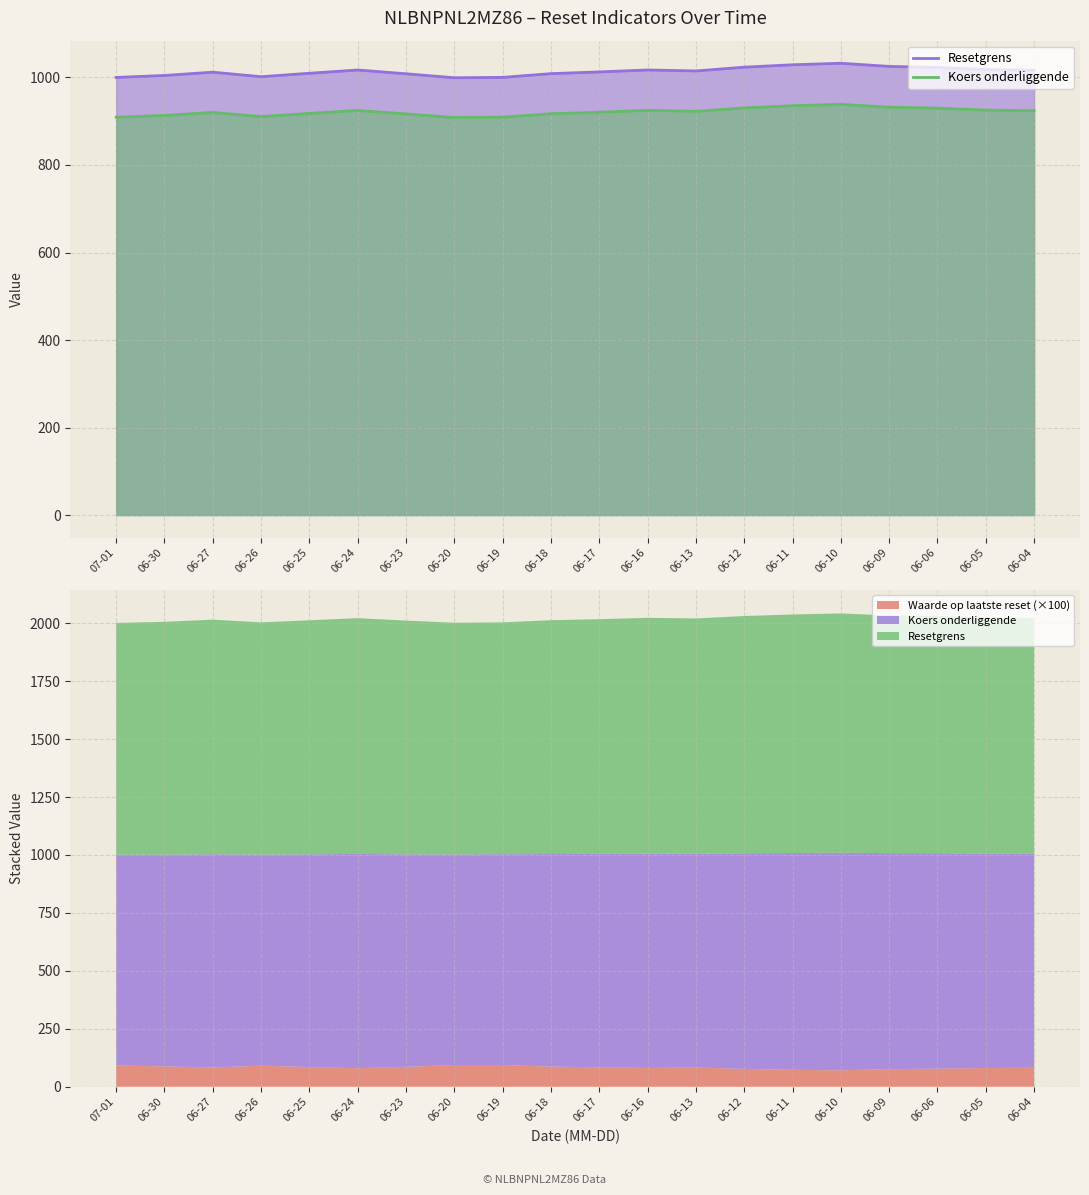

Which label corresponds to the smallest value in the chart?

06-20